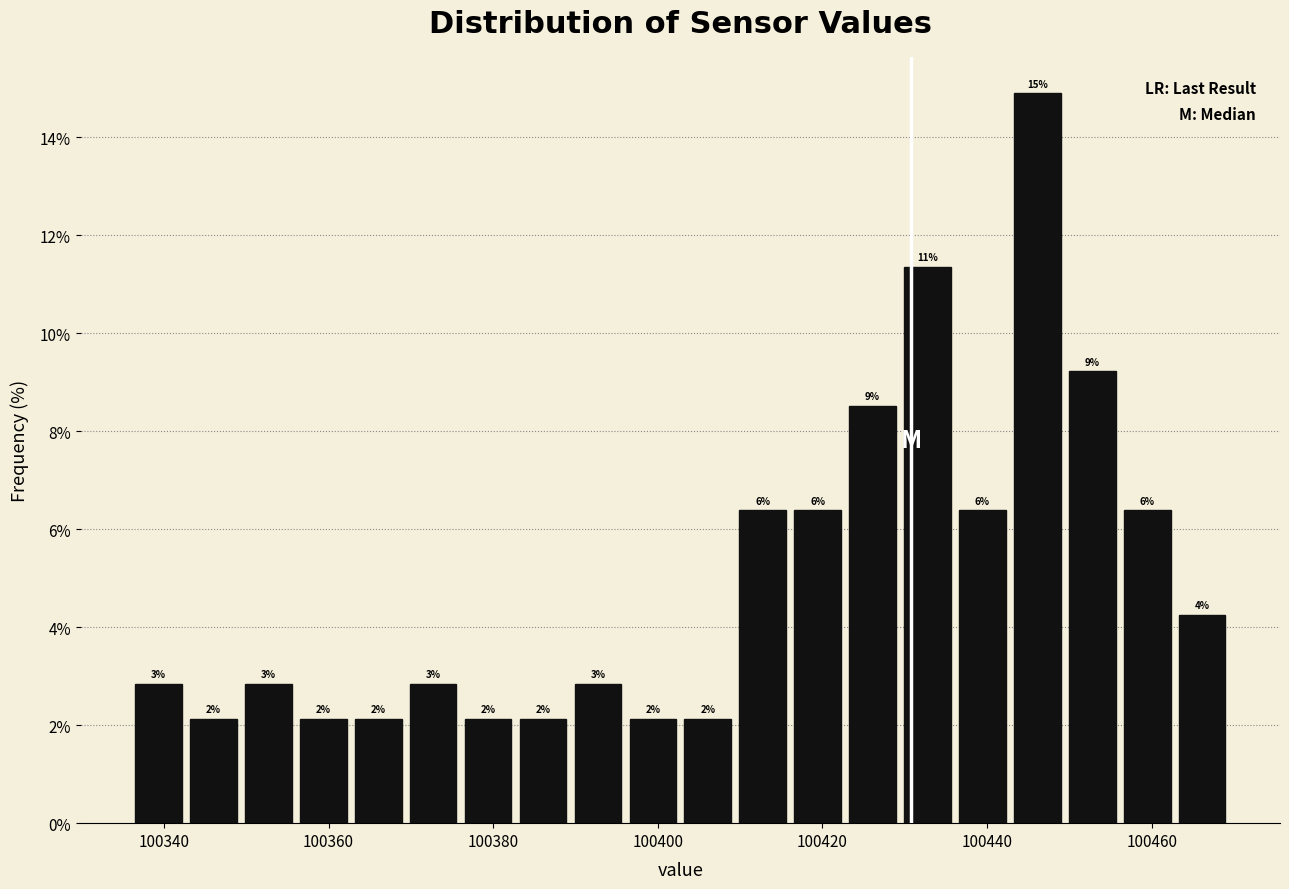

Read against the x-axis, roughly where is the centre of the tallest bar?

100446